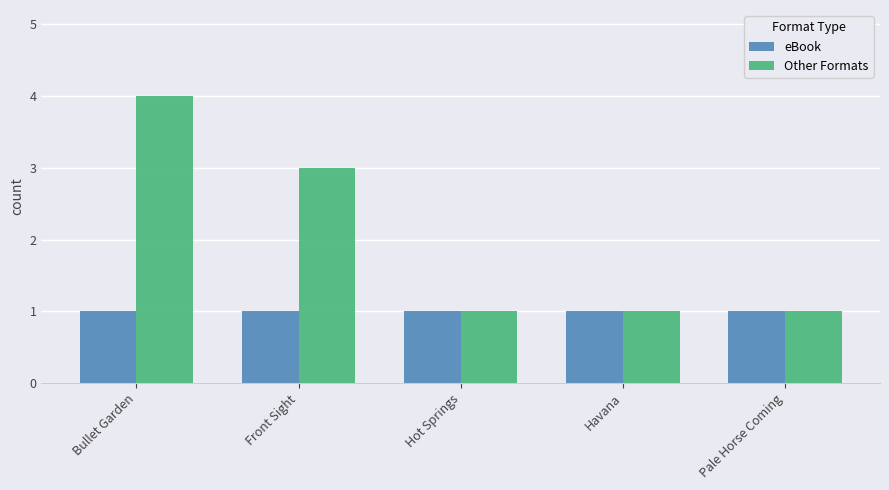

Rank the series by their average value, from lowest to highest.

eBook, Other Formats